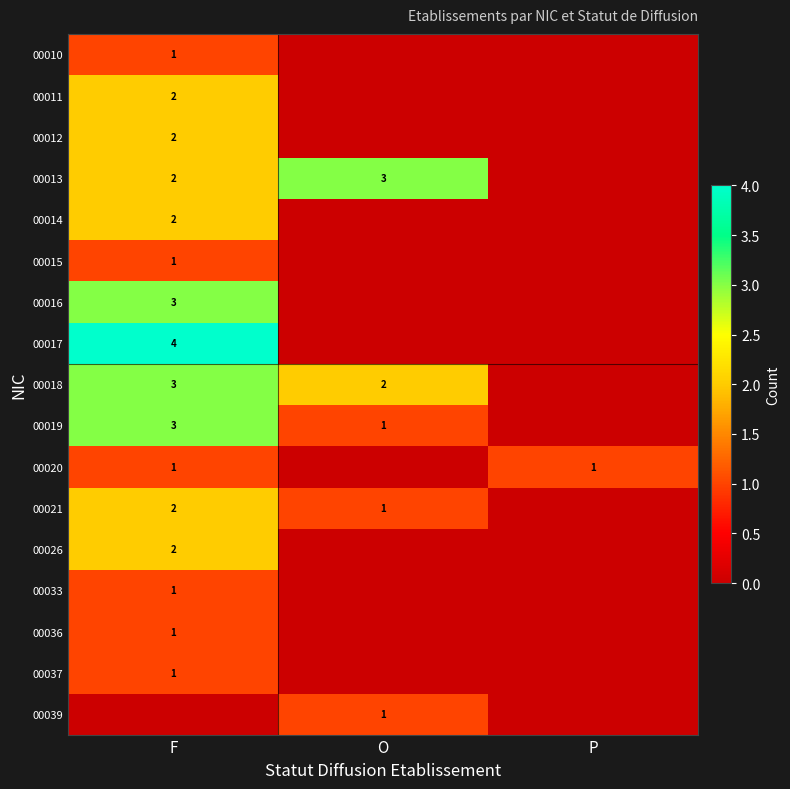

The 00011 series shows 2 at F. True or false?

True